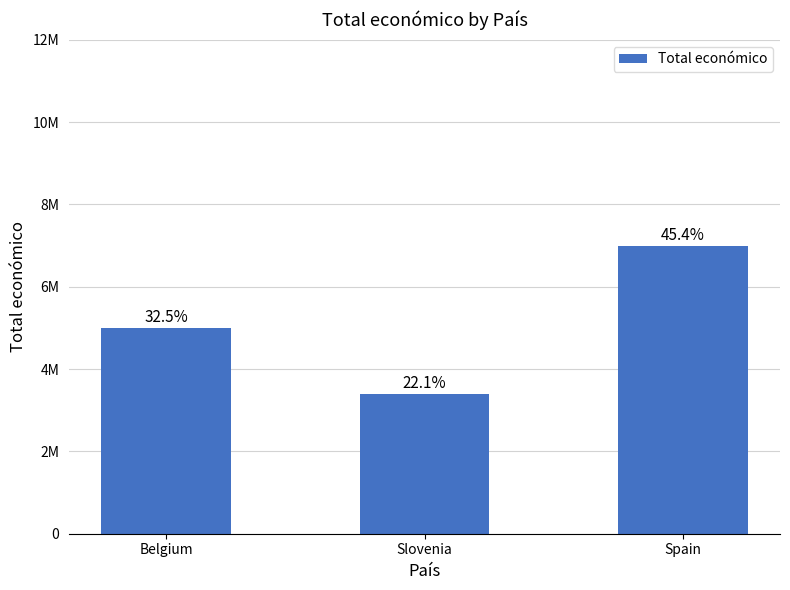

Are the bars horizontal?

No